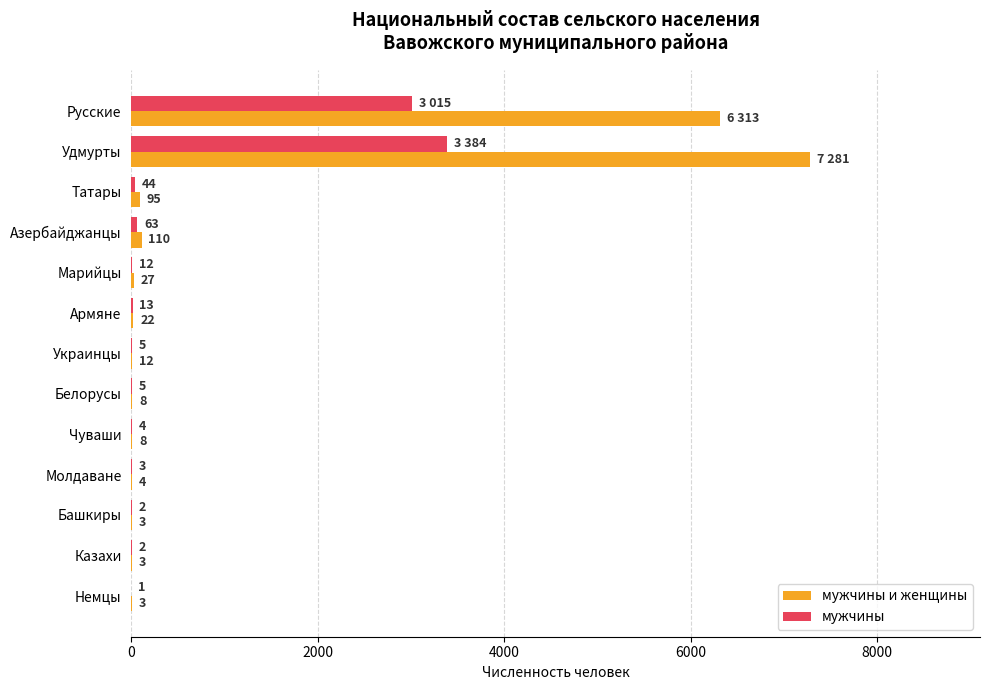

What is the sum of the мужчины values at Чуваши and Казахи?

6